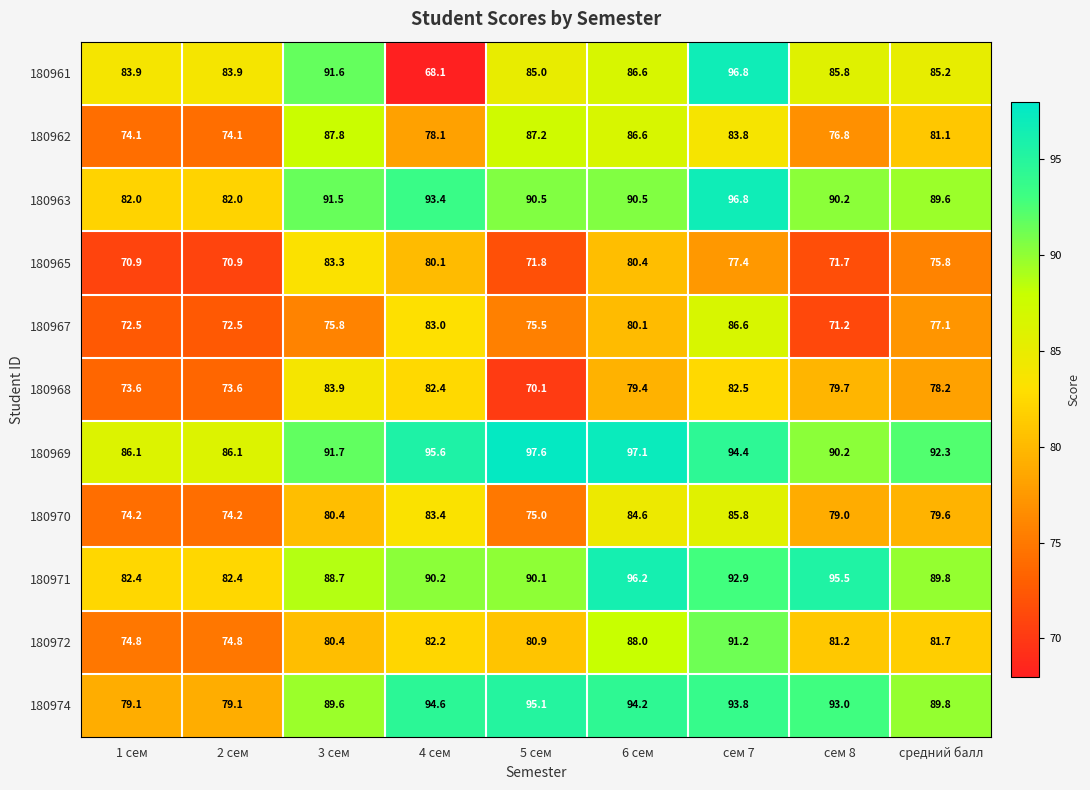

What is the smallest value displayed?

68.1